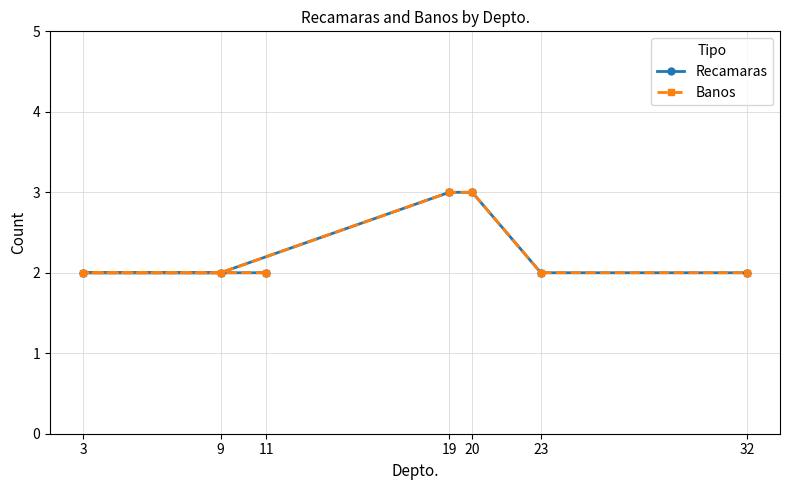

What is the label of the 4th point from the right?

19